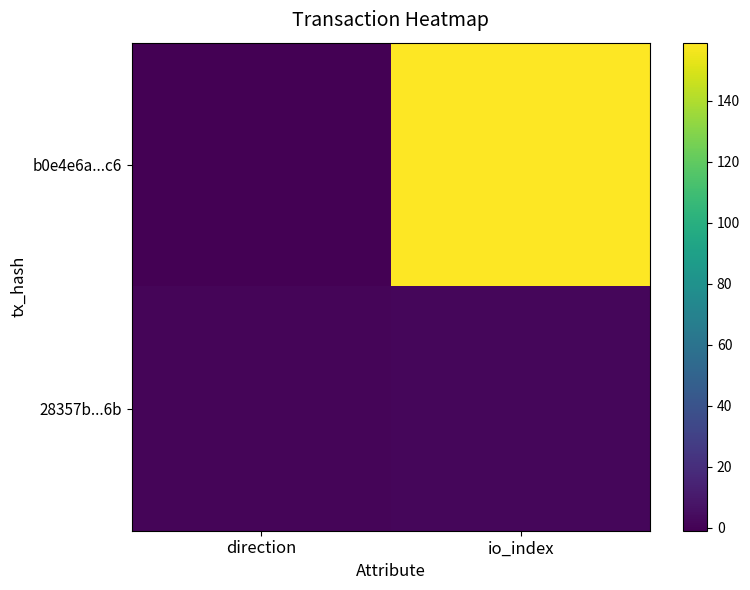

List the series in order of their overall mean, lowest first.

28357b...6b, b0e4e6a...c6